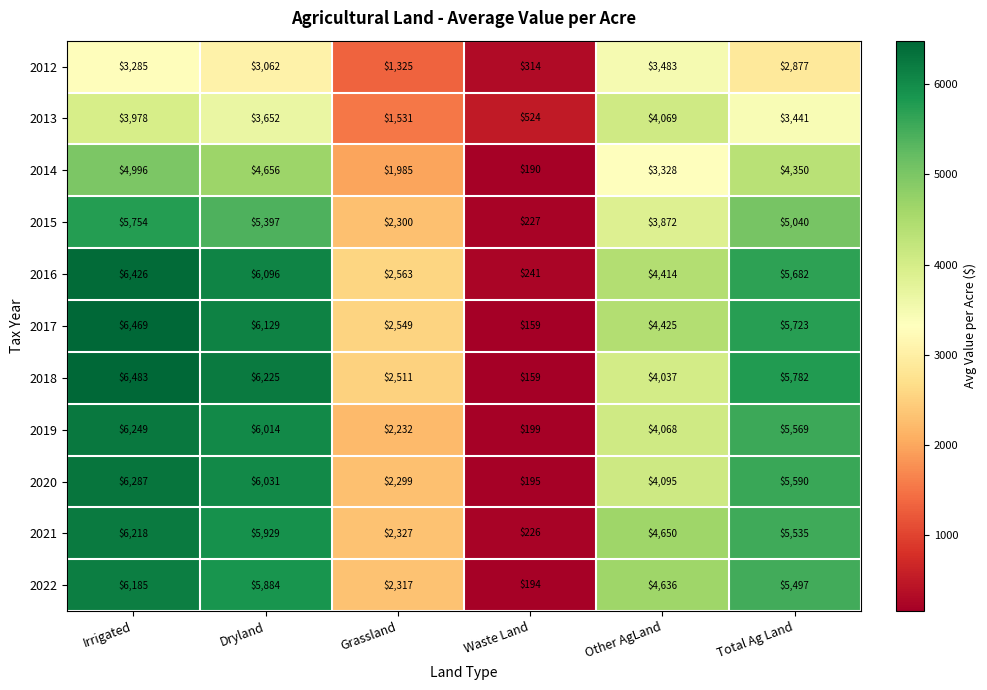

What is the sum of all 2021 values?

24885